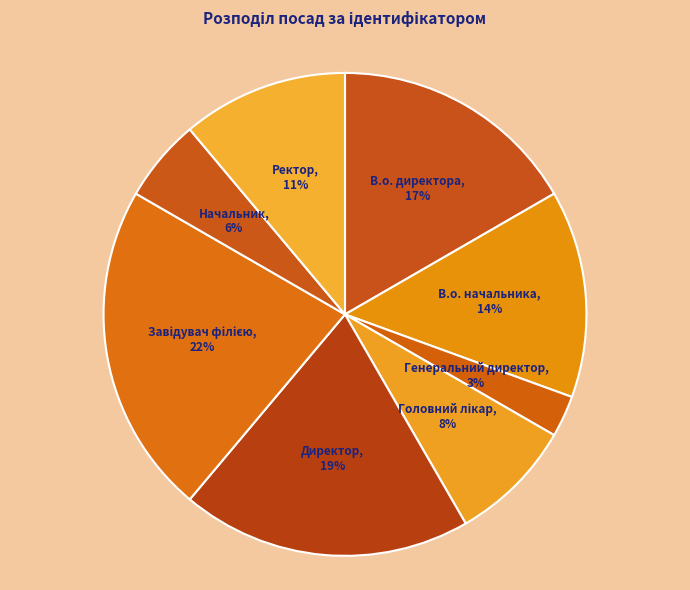

Which category has the smallest portion of the pie?

Генеральний директор